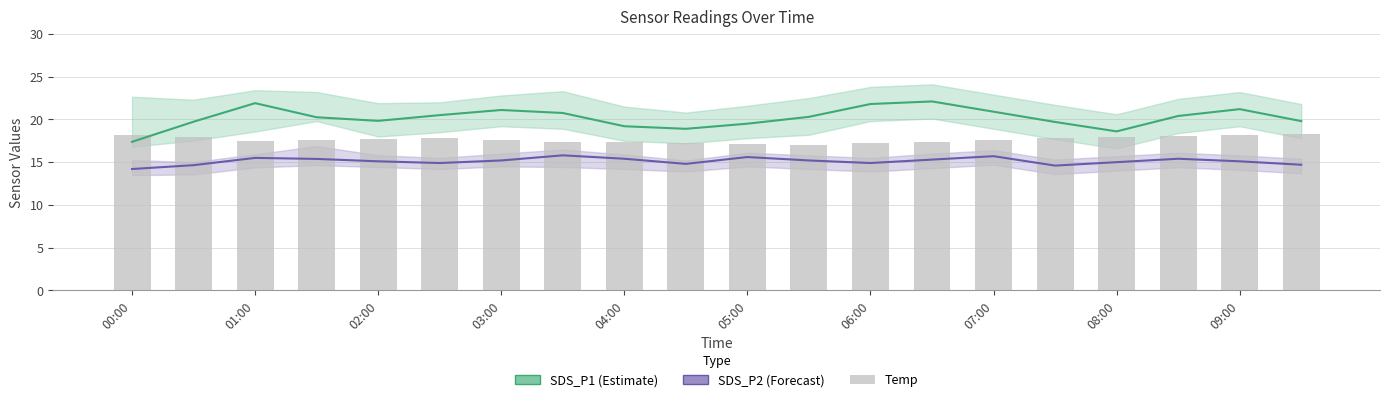

What is the value of the SDS_P1 bar at the 20th from the left?

19.8